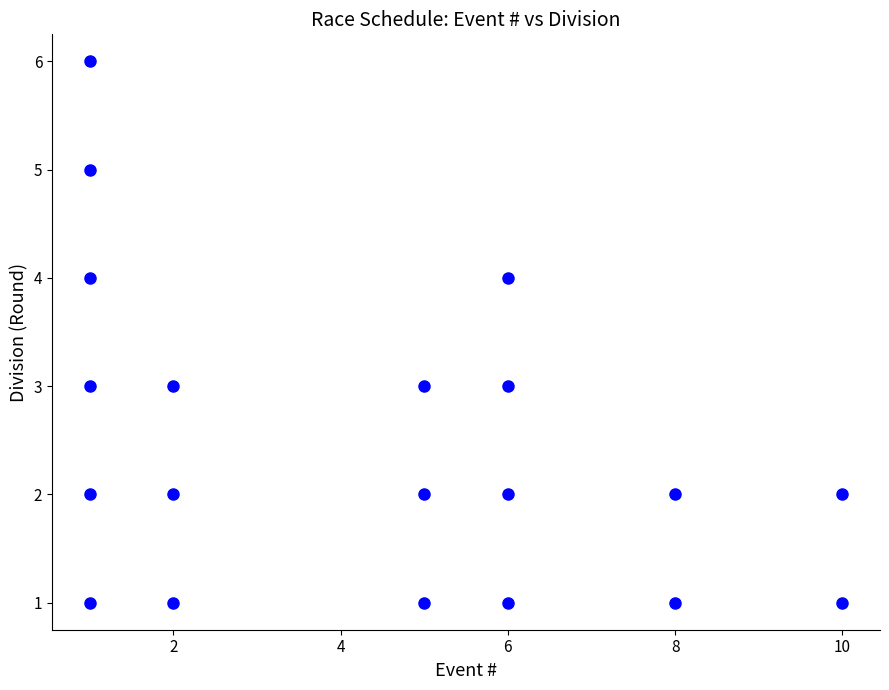

What is the range of Y values (max minus min)?

5